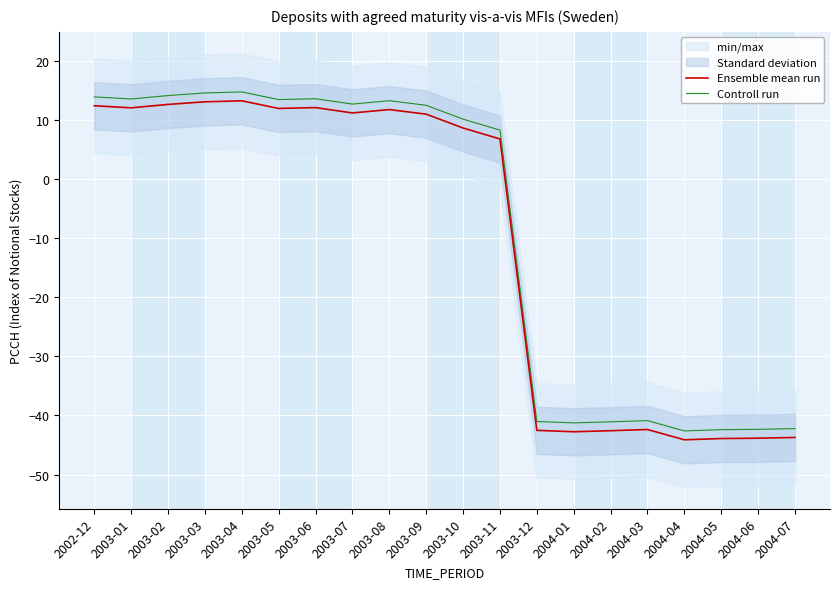

What is the difference between the Ensemble mean run values at 2003-05 and 2002-12?

0.5